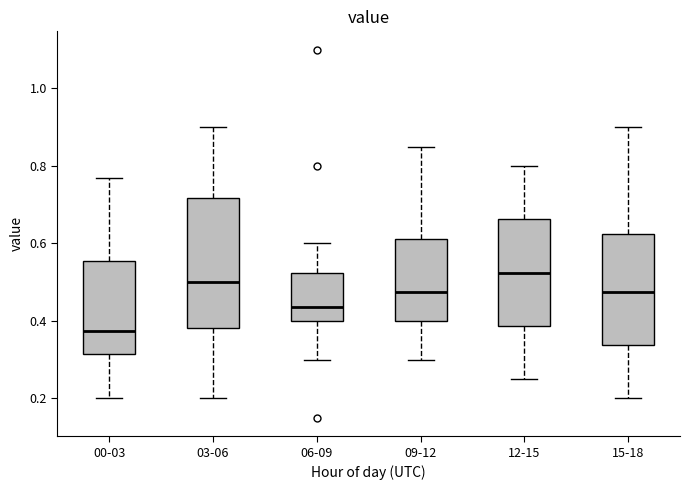

Comparing the boxes themselves (not the whiskers), which one is the tallest?

03-06